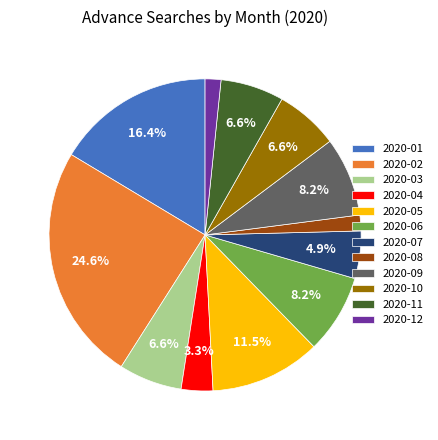

What is the largest slice in the pie chart?

2020-02